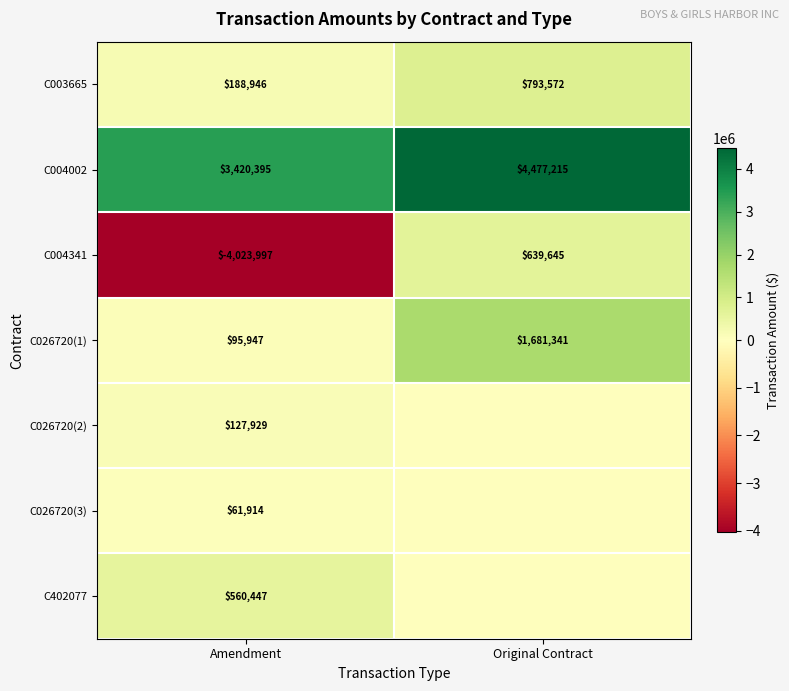

What is the sum of the C004341 values at Amendment and Original Contract?

-3384352